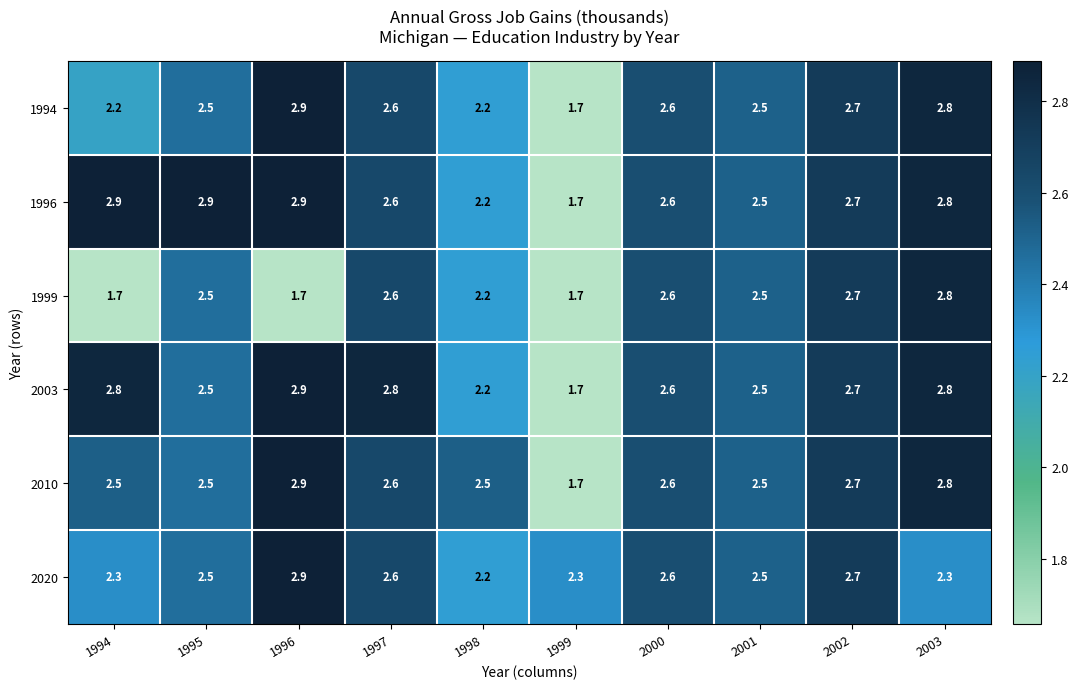

Is it true that 1994 equals 1.7 at 1999?

True